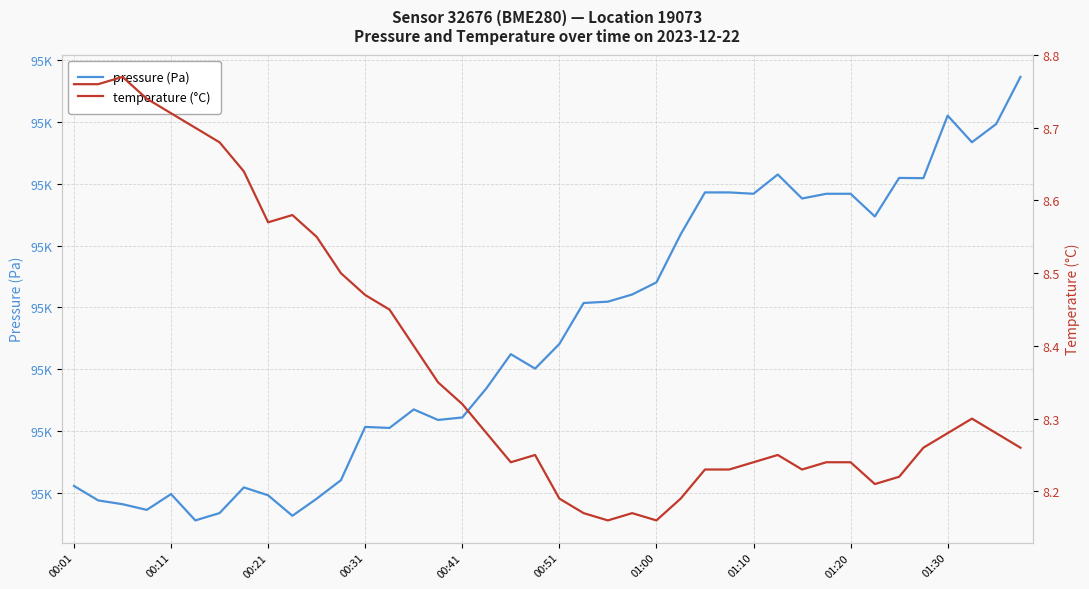

Which series has the largest total across all categories?

pressure (Pa)